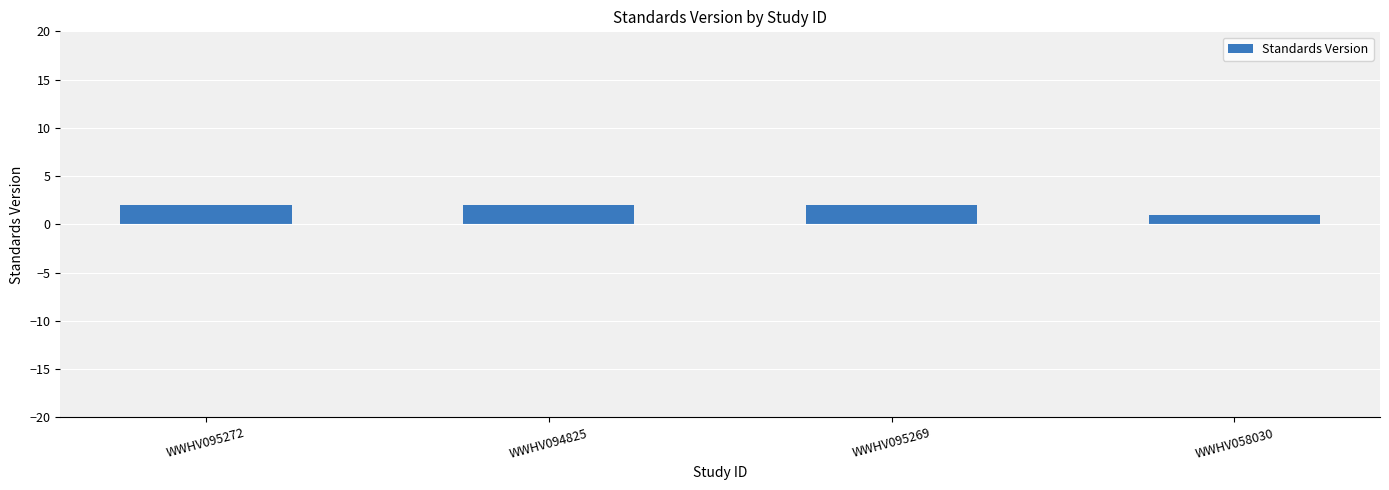

What is the label of the 2nd bar from the right?

WWHV095269